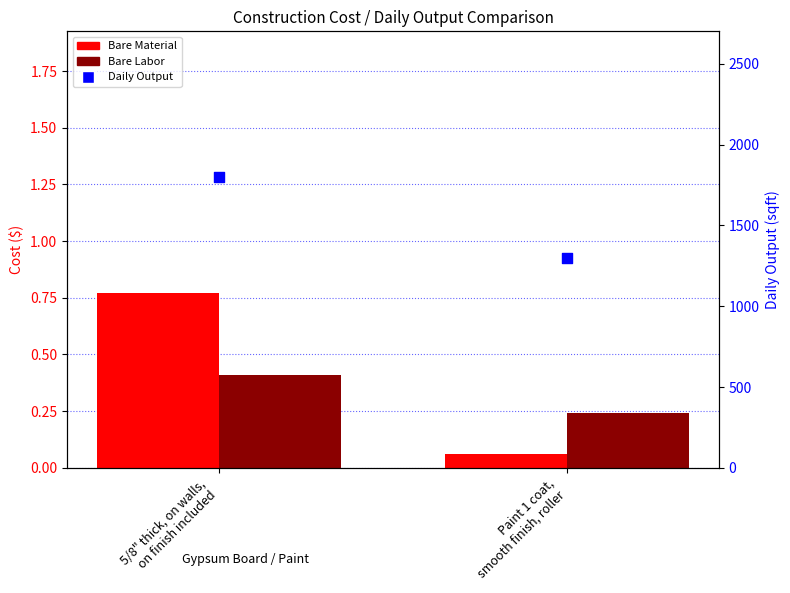

Which series has the widest spread of Y values?

Daily Output